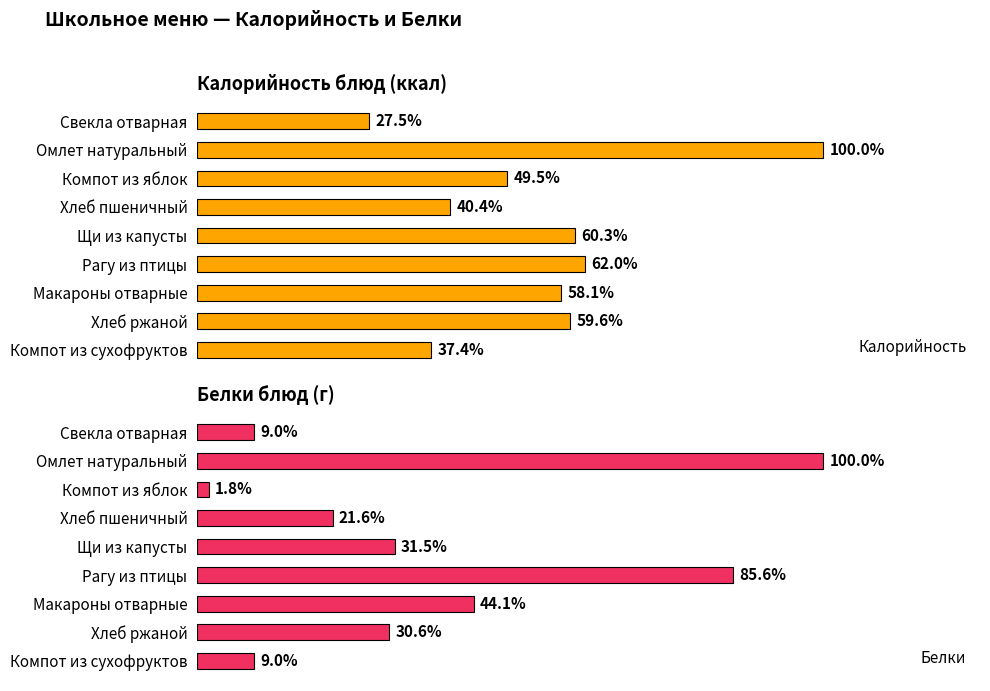

Reading left to right, extract all data points from this chart.

Калорийность: 63.7	231.7	114.6	93.5	139.8	143.6	134.6	138.0	86.6
Белки: 1.0	11.1	0.2	2.4	3.5	9.5	4.9	3.4	1.0